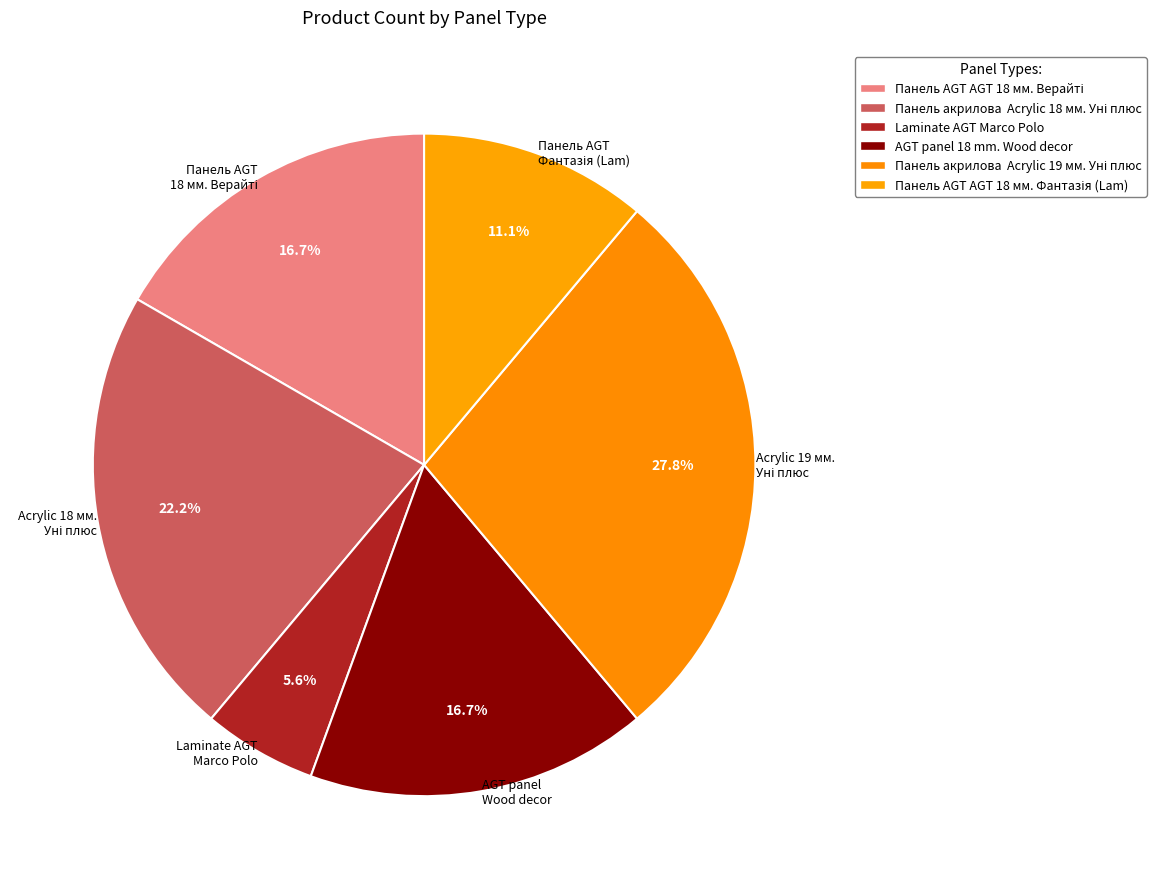

Which slice is the smallest?

Laminate AGT Marco Polo